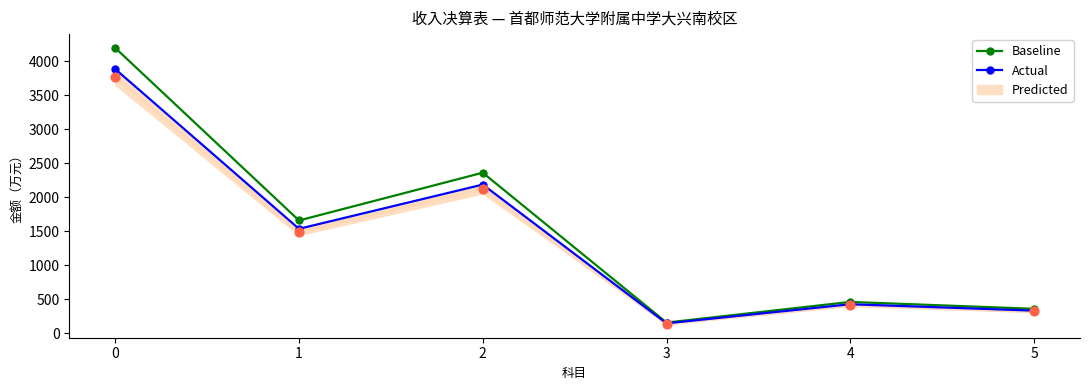

At how many categories does at least one series exceed 3829?

1